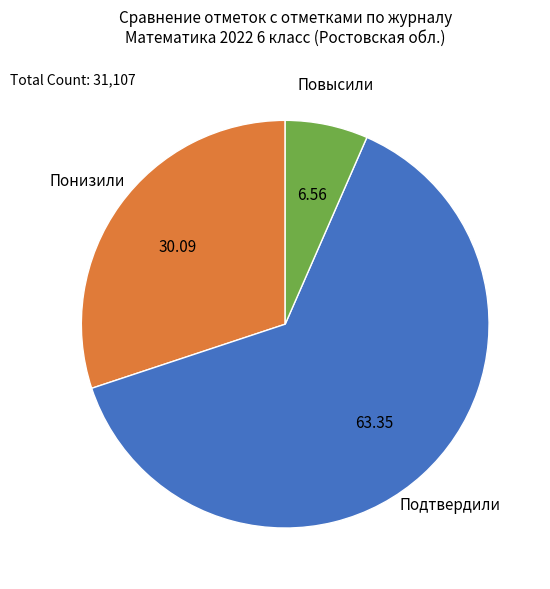

What is the majority slice?

Подтвердили